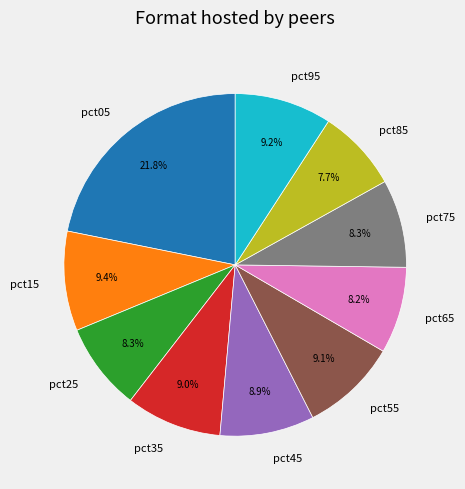

To the nearest percent, what is the combined percentage of pct75 and pct05?

30%